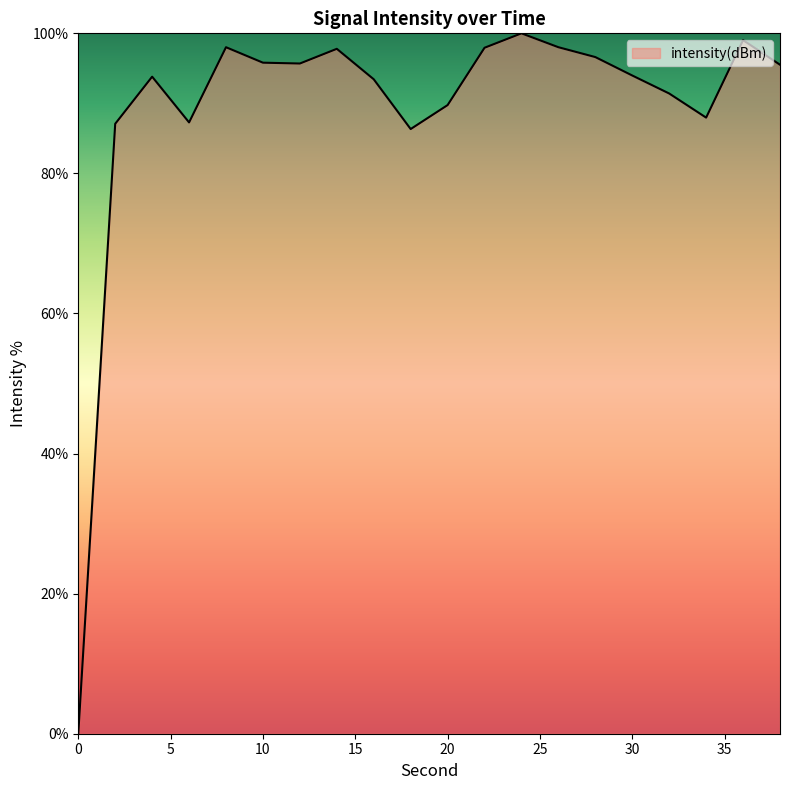

What is the maximum value shown in the chart?

100.0